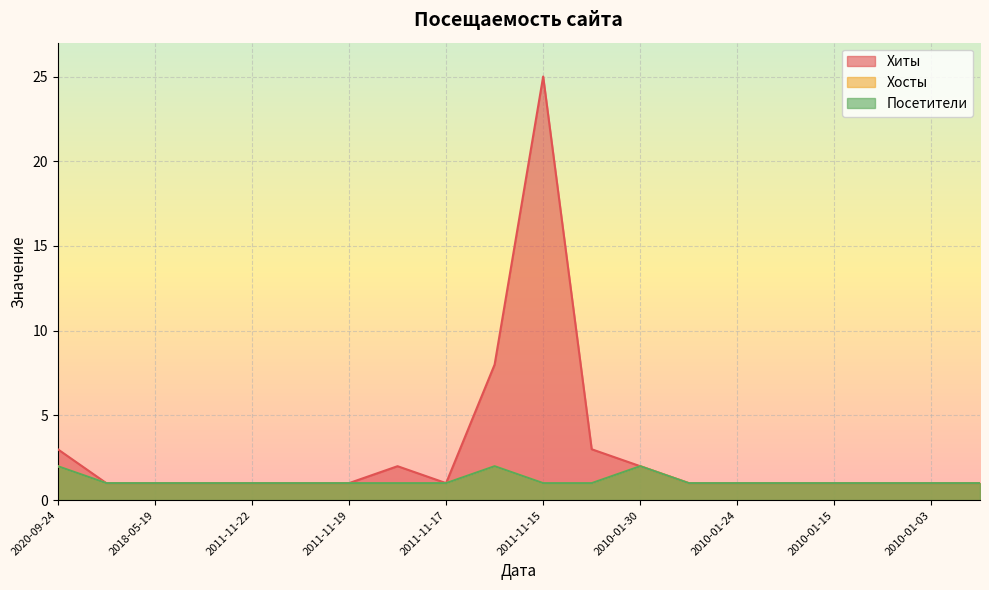

True or false: Хиты has more than 2 interior local peaks.

False